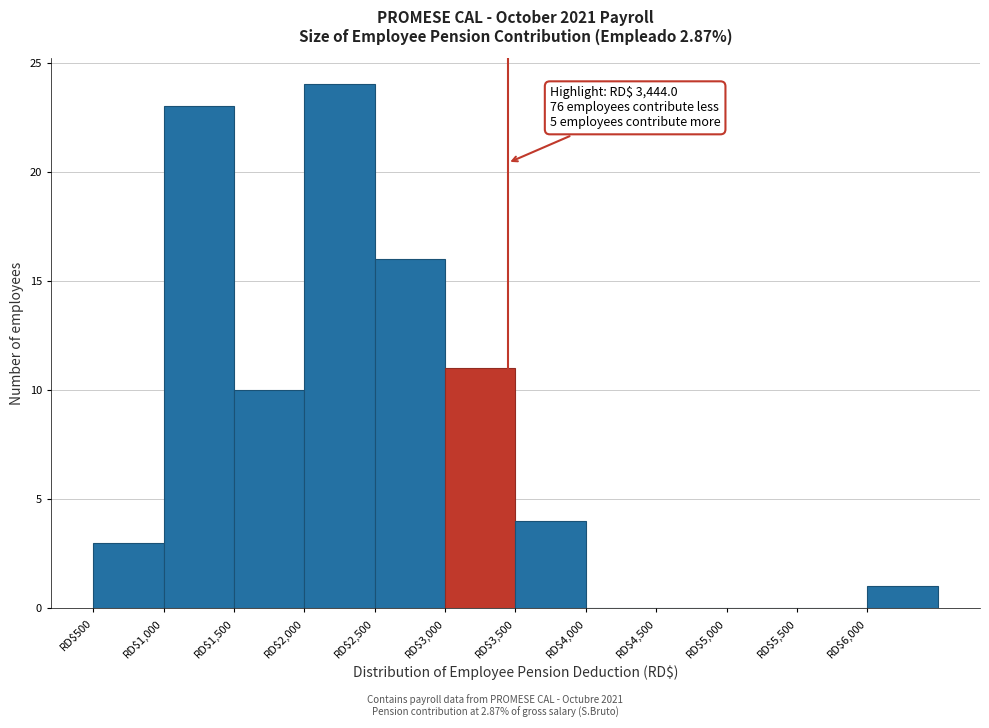

Which range on the x-axis has the tallest bar?

2000 to 2500